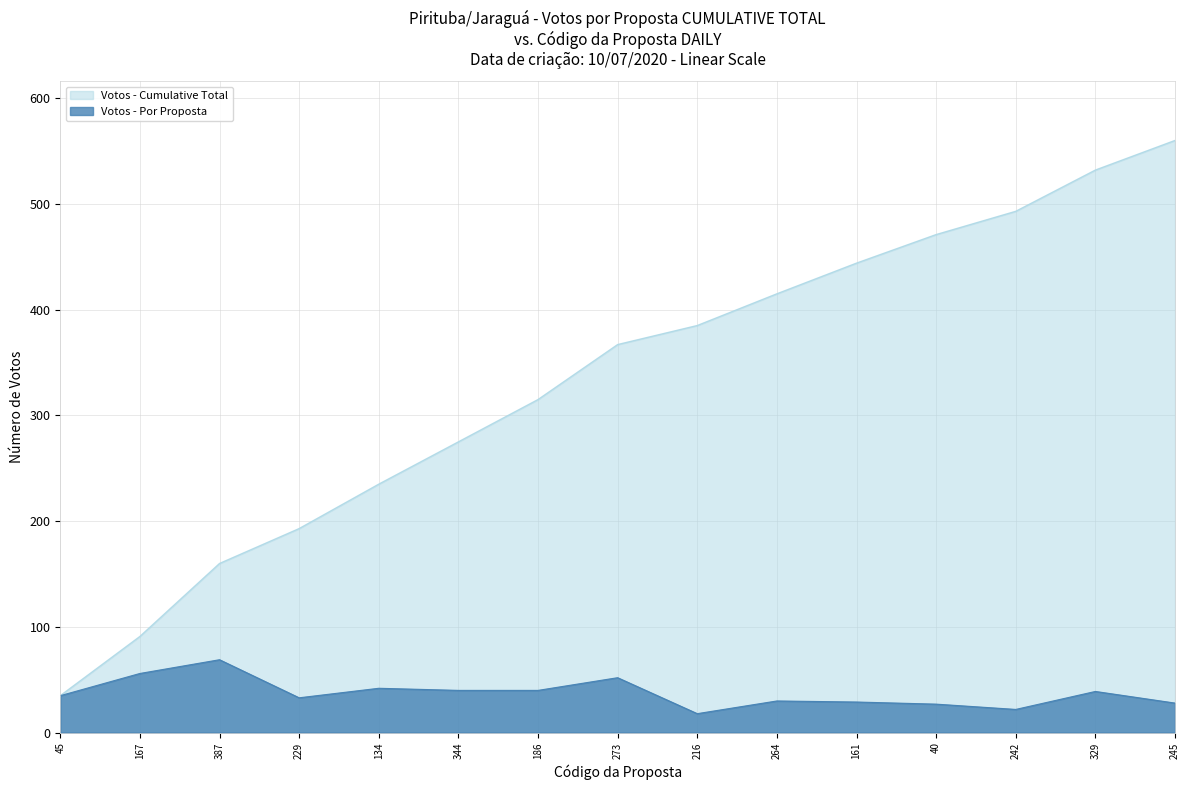

Rank the categories by value from lowest to highest.

216, 242, 40, 245, 161, 264, 229, 45, 329, 344, 186, 134, 273, 167, 387